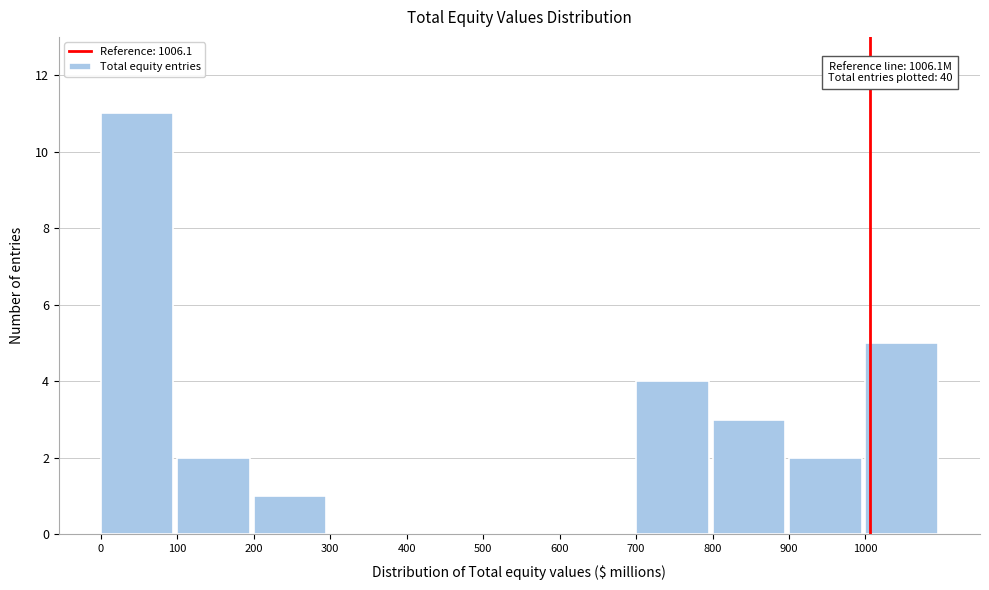

Over which range of the x-axis is the bar tallest?

0 to 100